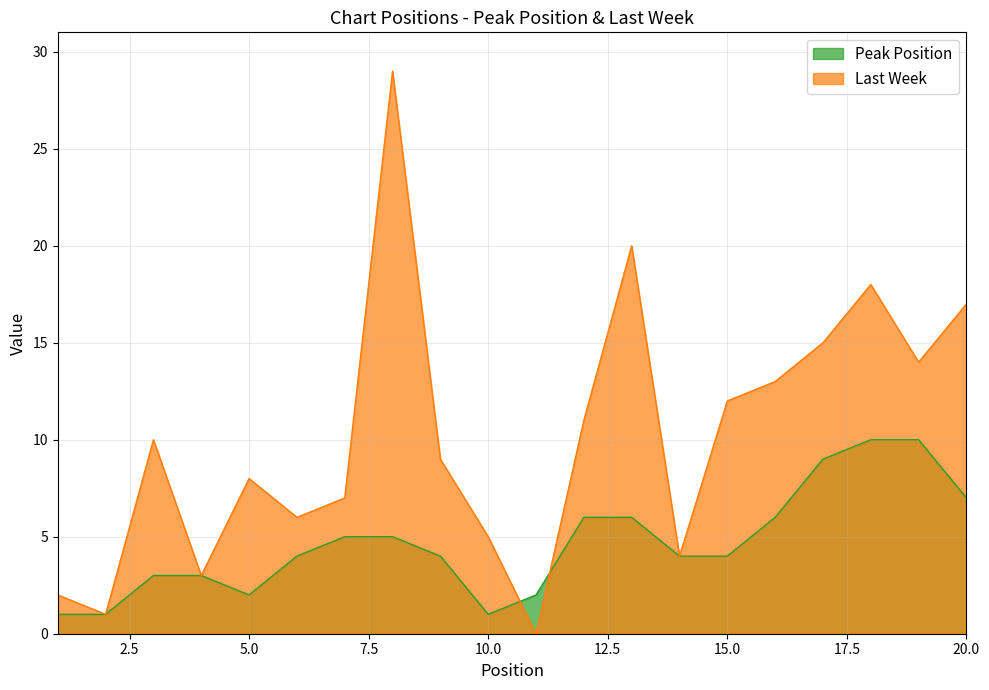

What is the approximate value at 18?

10